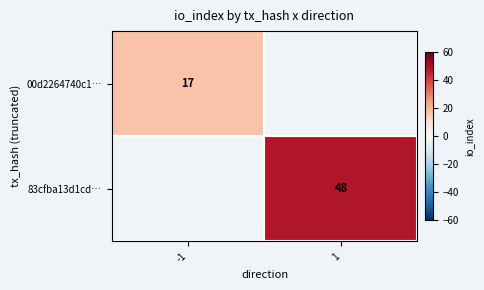

At which category does the chart reach its minimum across all series?

-1